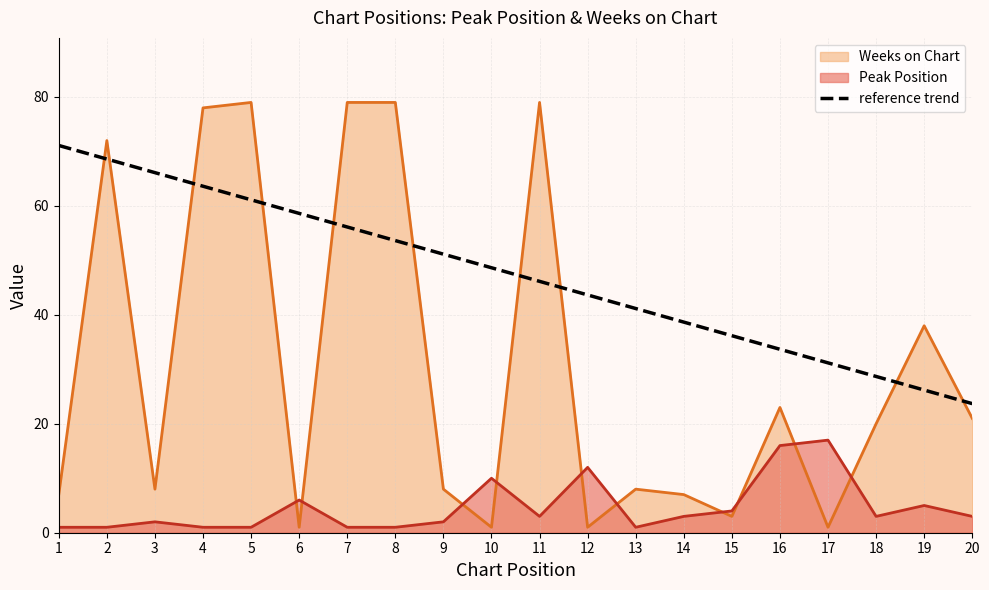

List the series in order of their peak value, lowest first.

Peak Position, reference trend, Weeks on Chart